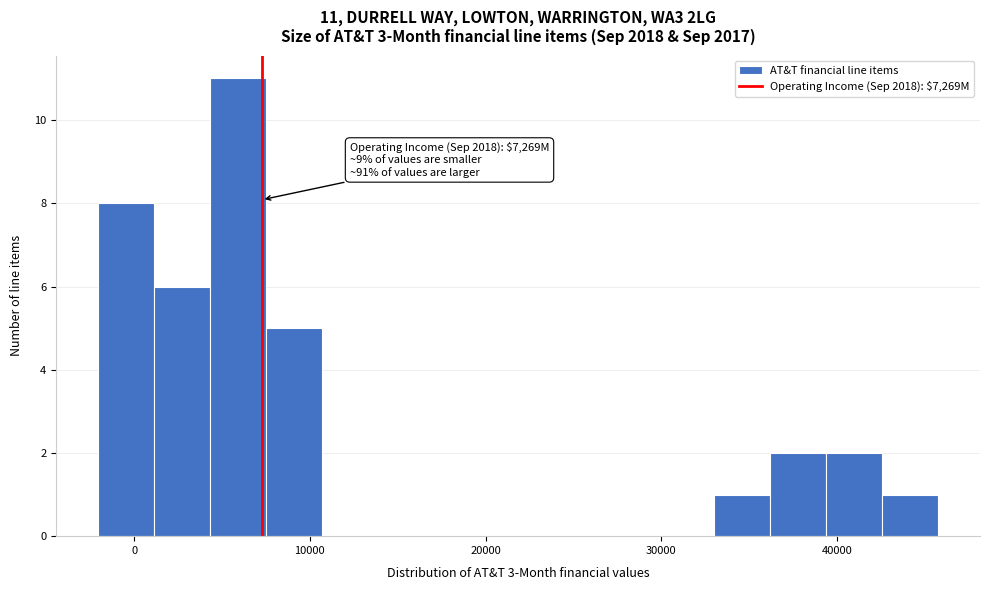

Around what value on the x-axis is the tallest bar? Give the approximate position of its centre, as read against the axis.

6000